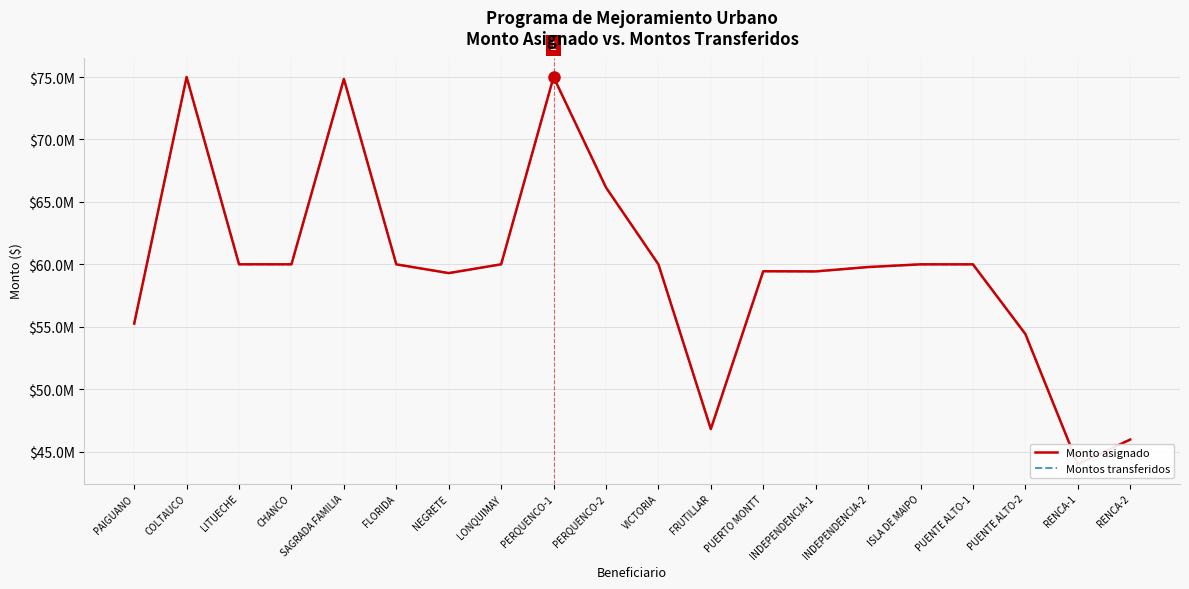

The Montos transferidos series shows 35101080 at FLORIDA. True or false?

False